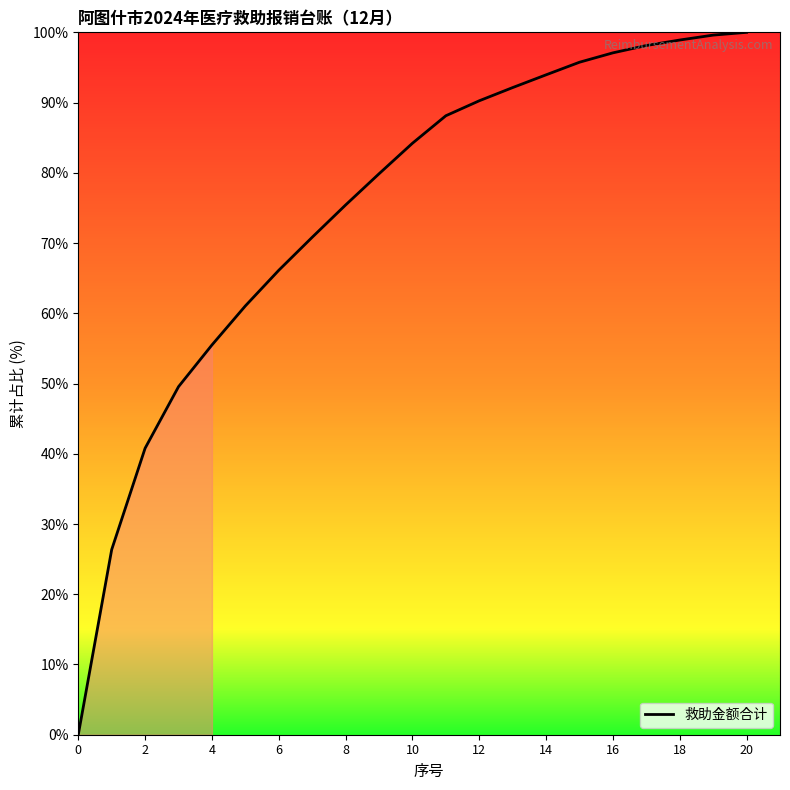

How many lines are shown in the chart?

1